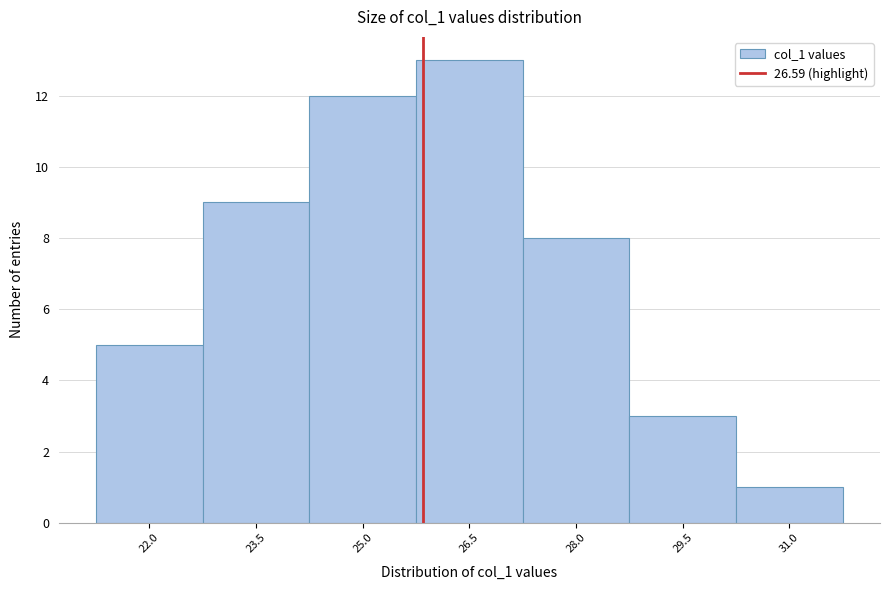

Reading left to right, list all the values displayed in this chart.

22.0=5	23.5=9	25.0=12	26.5=13	28.0=8	29.5=3	31.0=1